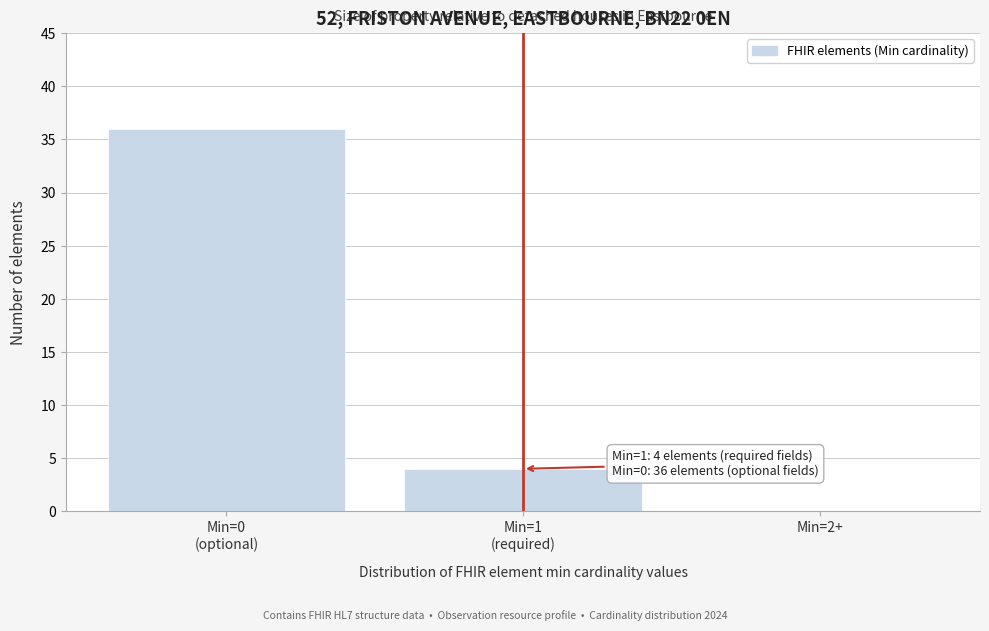

What is the maximum value shown in the chart?

36